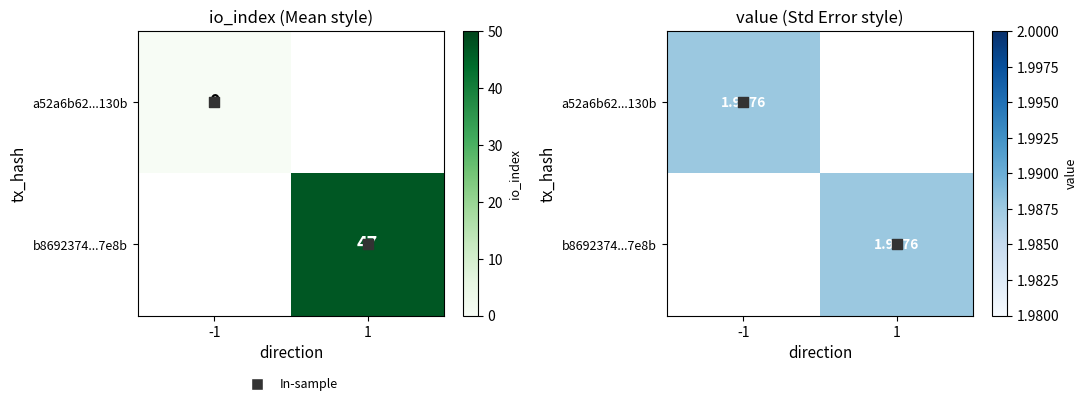

List the series in order of their peak value, highest first.

b8692374cf95b26c83e81fc3744b1fede0dfd7e, a52a6b62ad43c163ed2eb454ae59919e448130b